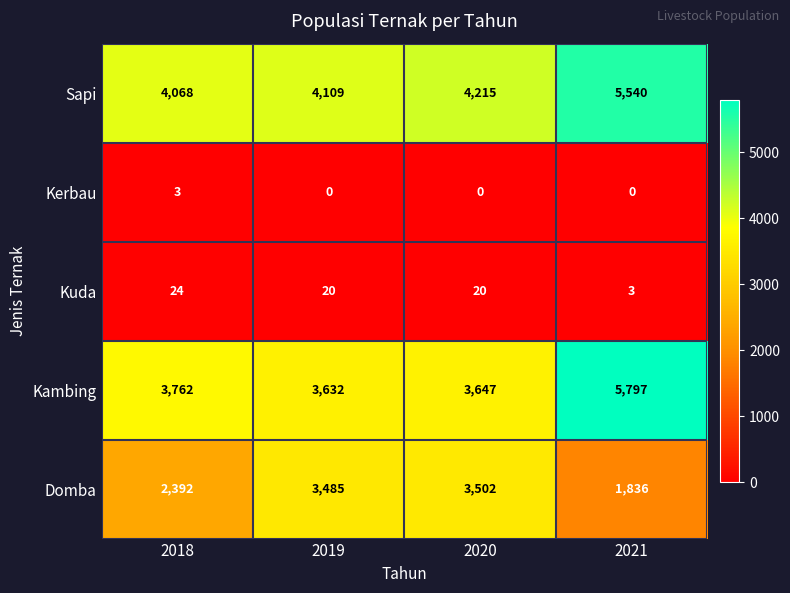

At which label is Kambing closest to 4714?

2018